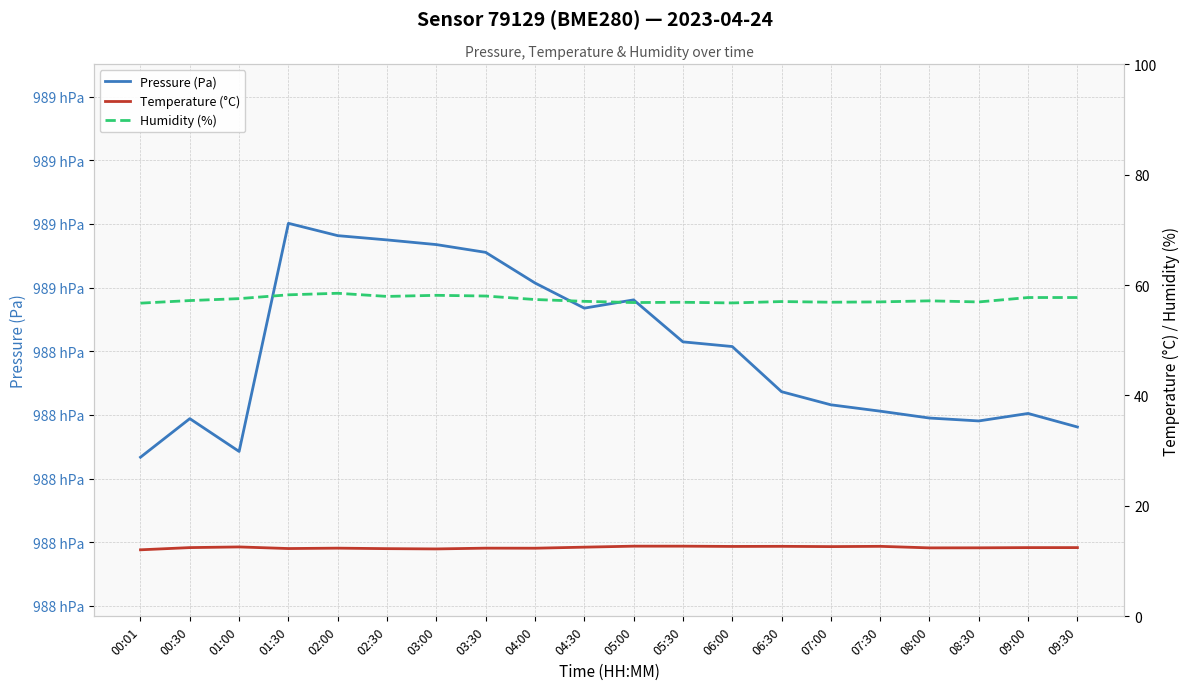

What is the total value across all series at 09:00?

98890.6